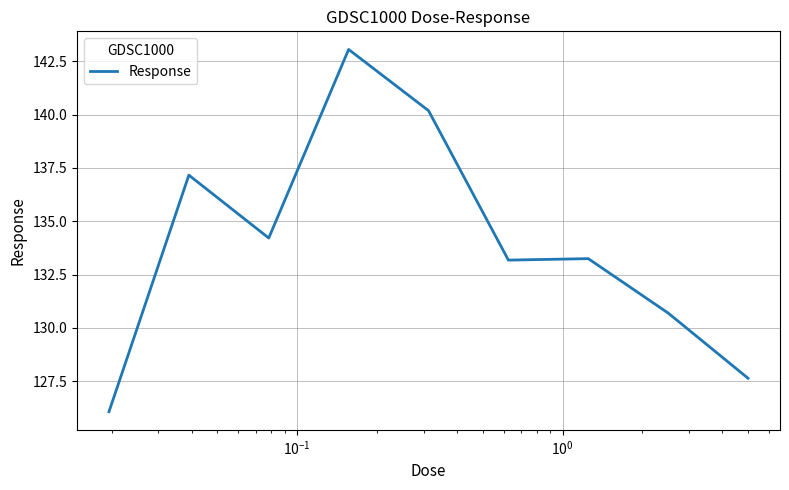

What is the difference between the maximum and minimum values?

17.0